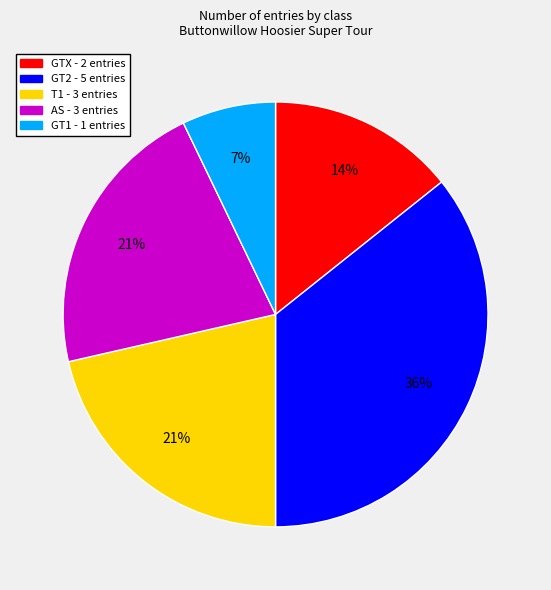

To the nearest percent, what is the difference between the largest and smallest slice percentages?

29%